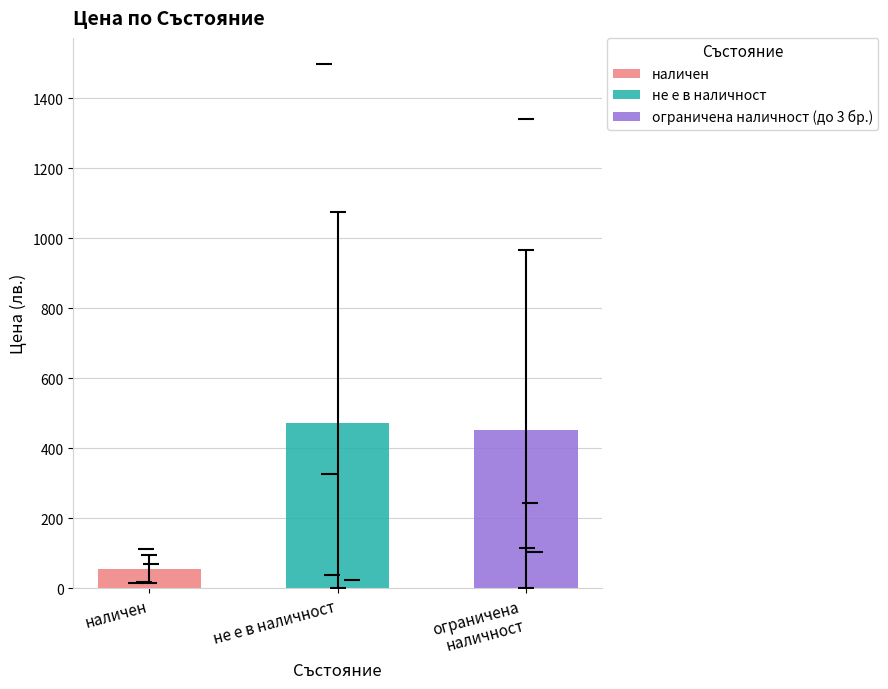

At which label does наличен reach its minimum?

наличен